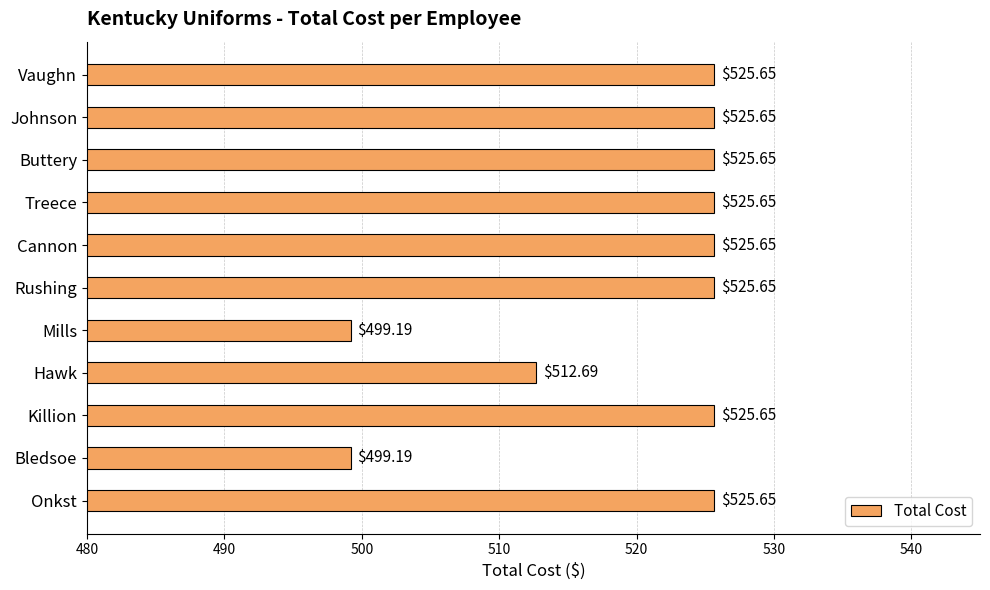

Approximately how many times larger is the value at Treece compared to Cannon?

1.0